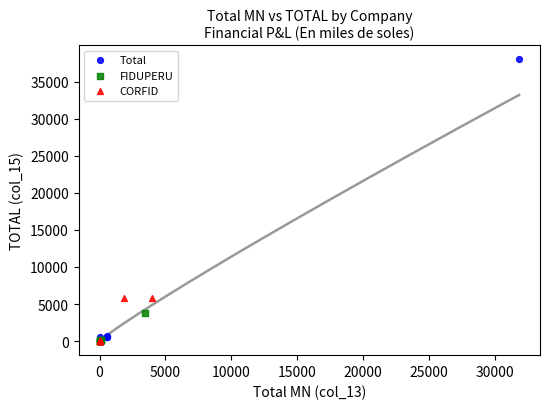

Which series contains the highest Y value?

Total